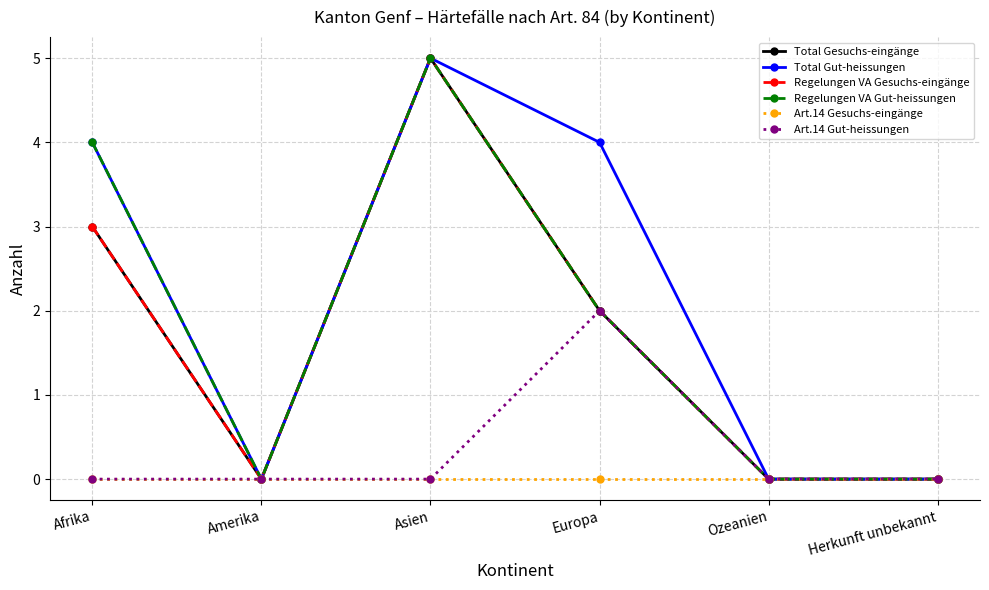

Is this an area chart (filled region under the line)?

No